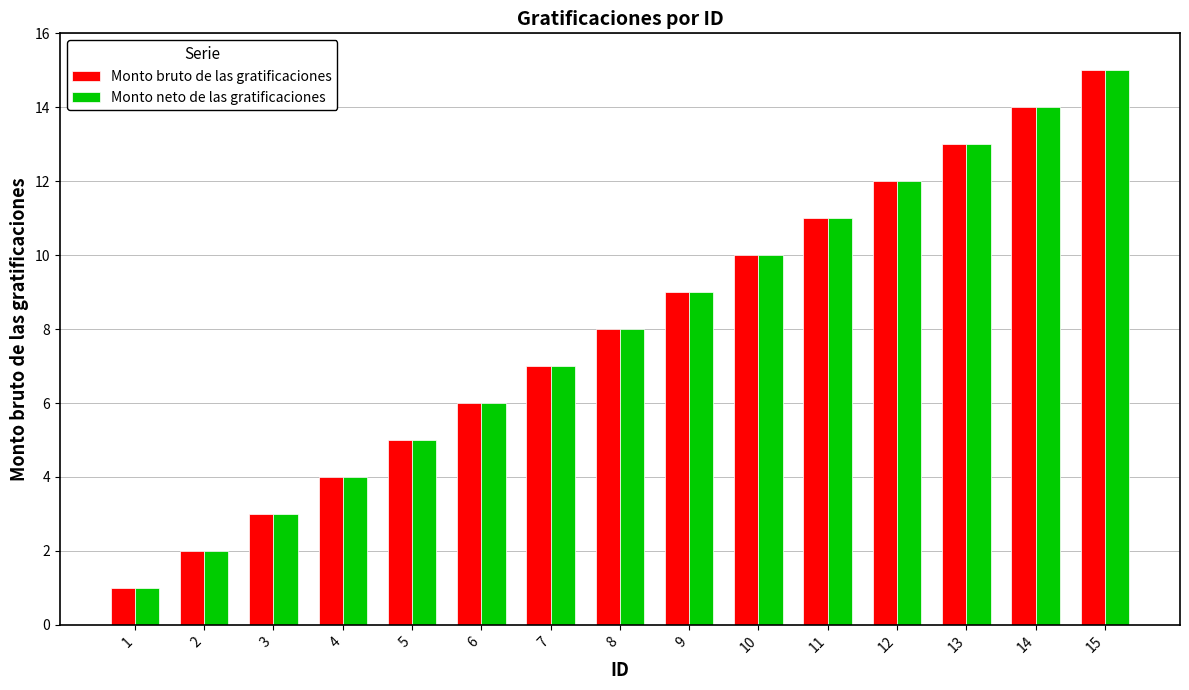

What is the sum of all Monto neto de las gratificaciones values?

120